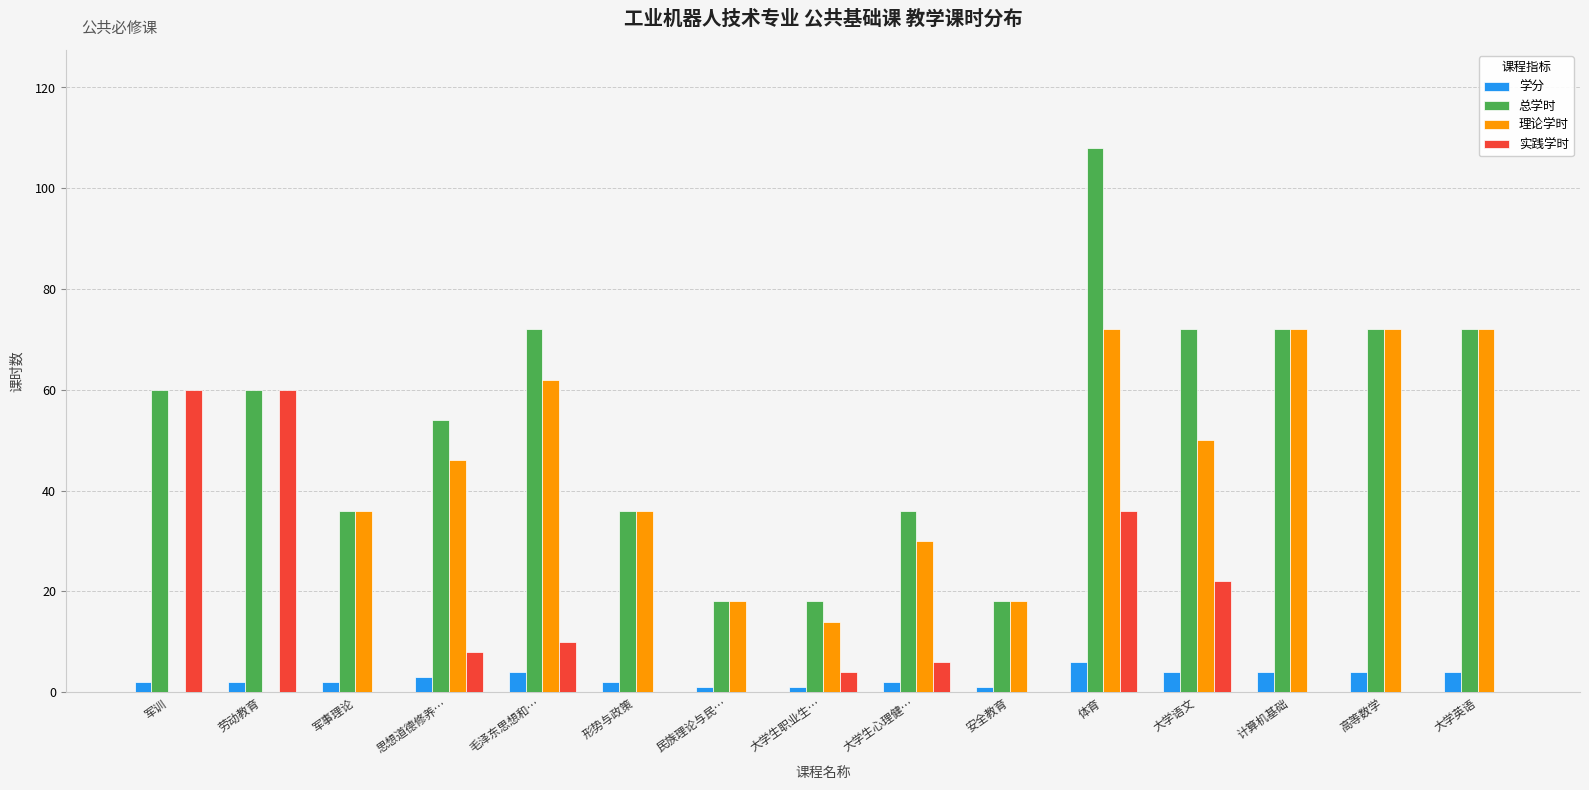

Are the bars horizontal?

No